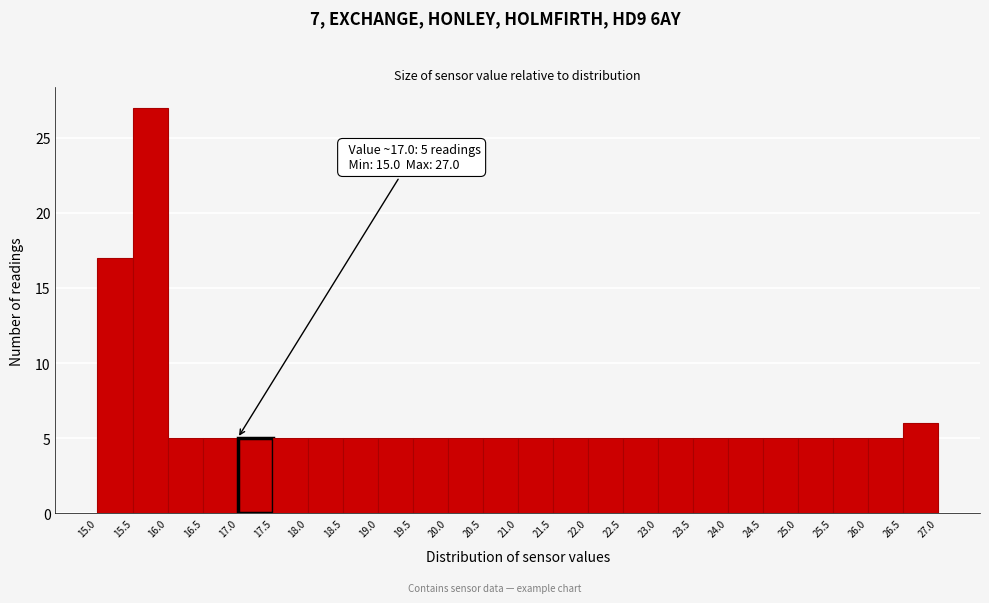

Which range on the x-axis has the tallest bar?

15.5 to 16.0